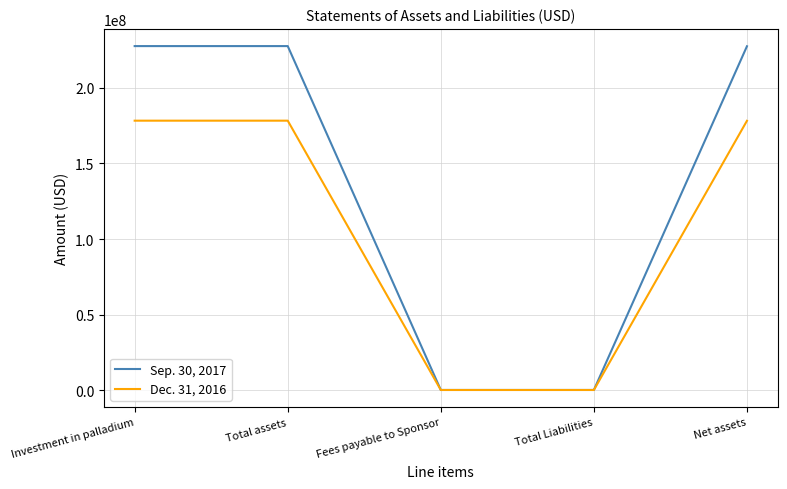

Which series has the largest total across all categories?

Sep. 30, 2017